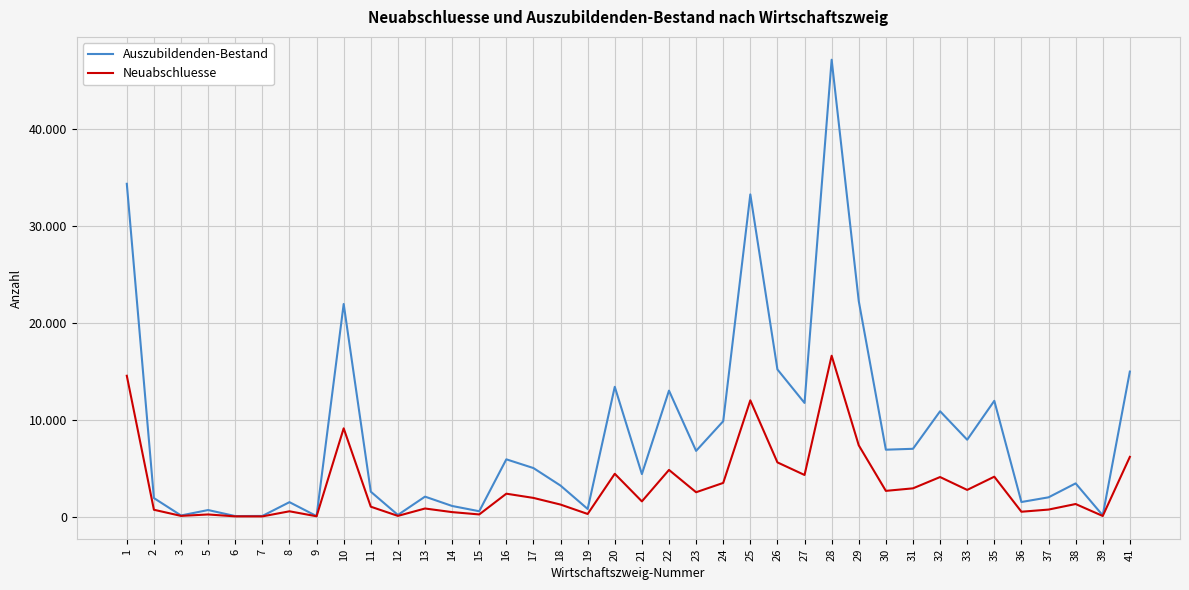

Does the chart display data point markers on the line(s)?

No